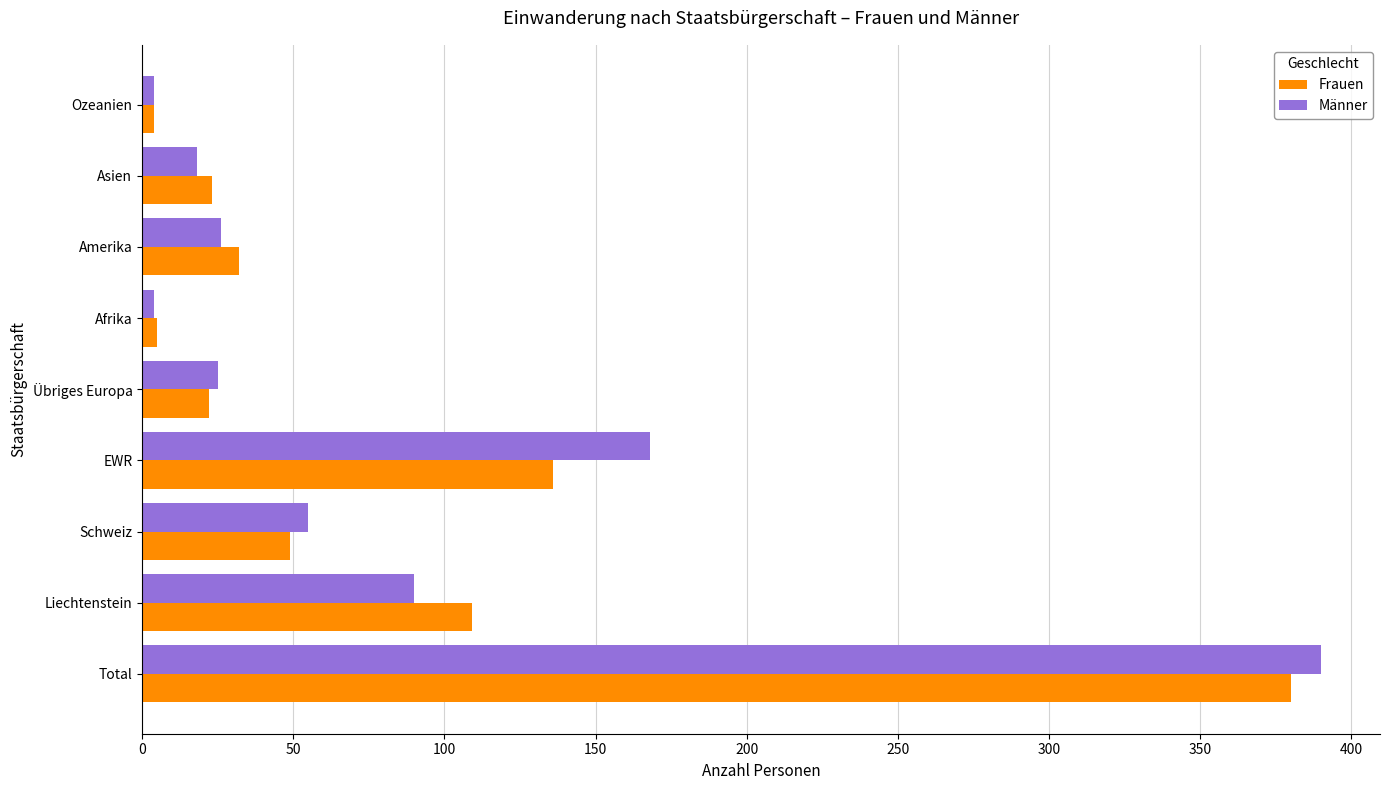

Which series has the largest range (max minus min)?

Männer